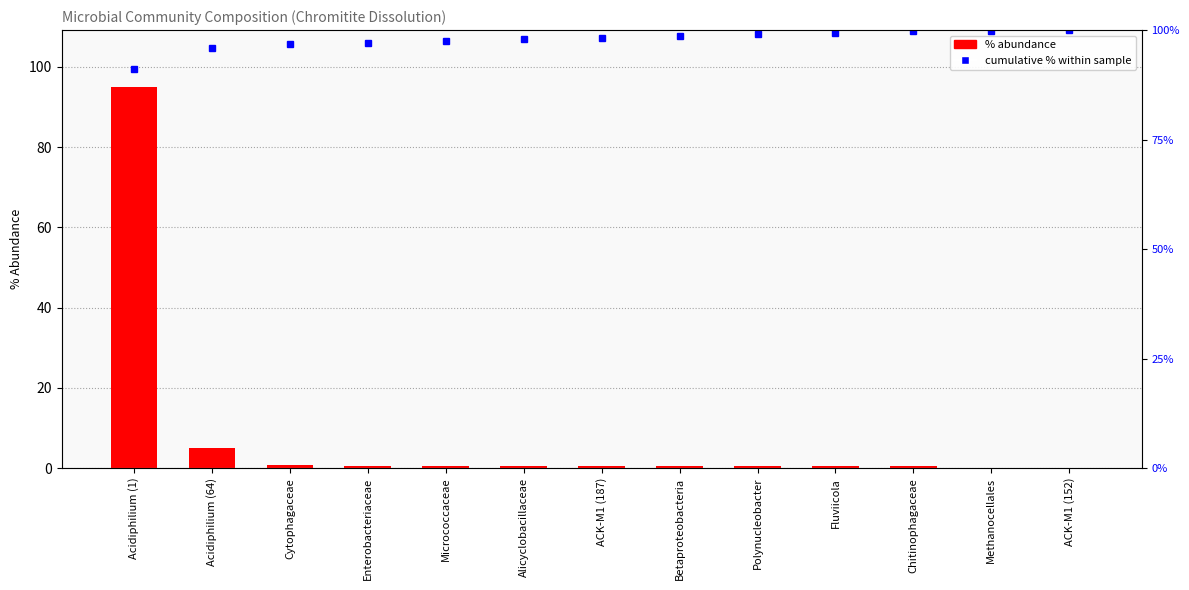

Which series has the largest total across all categories?

cumulative %